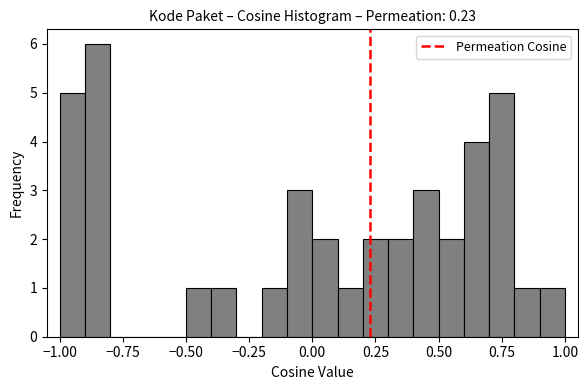

Read against the x-axis, roughly where is the centre of the tallest bar?

-0.85